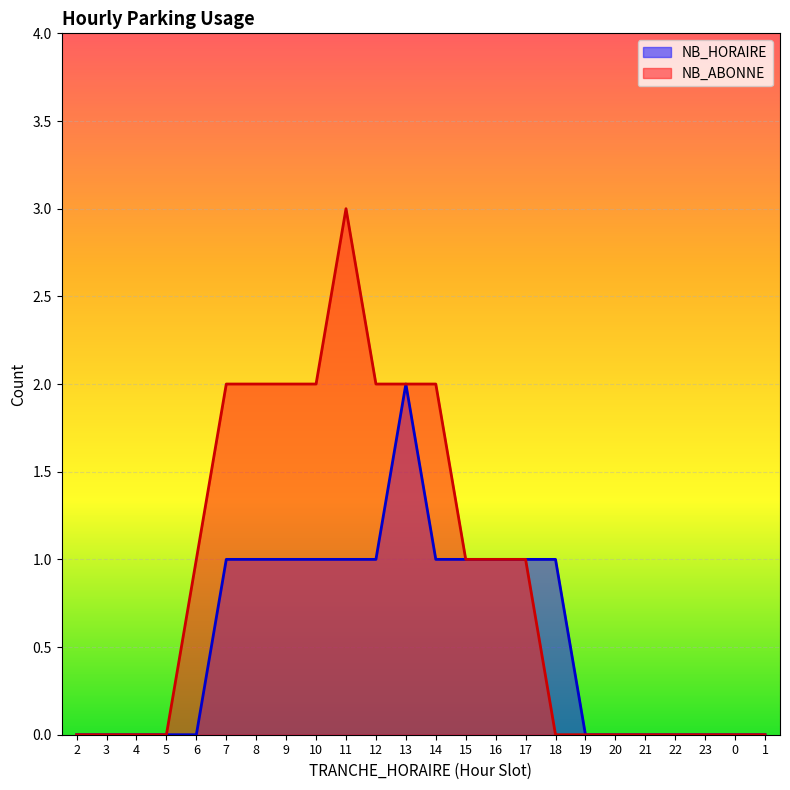

What position from the left is 4?

3